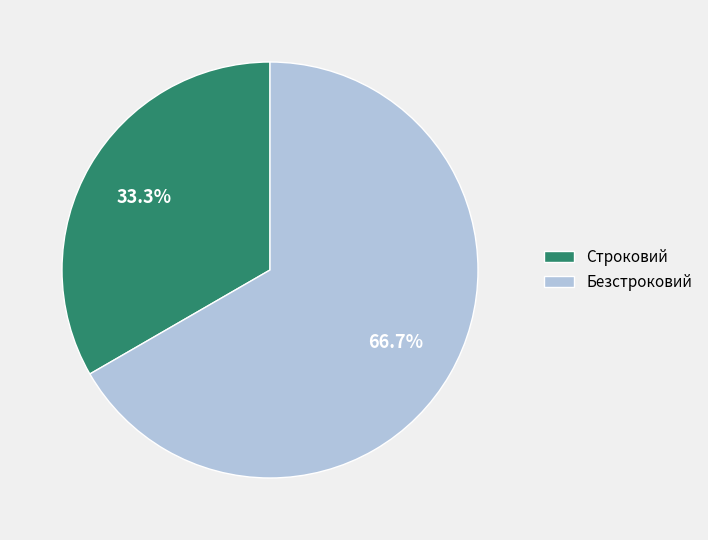

What percentage is the Безстроковий slice, to the nearest percent?

67%